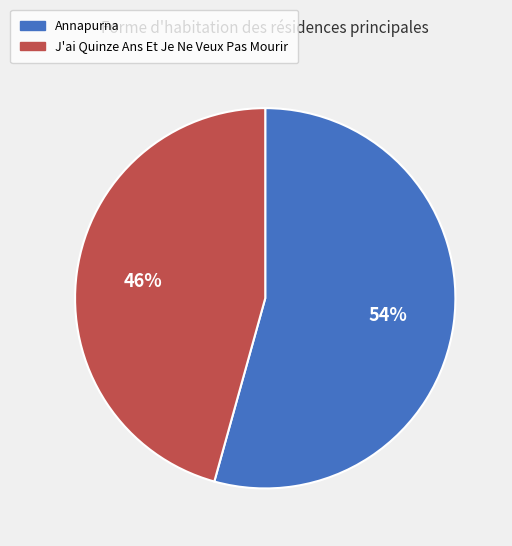

Which category has the smallest portion of the pie?

J'ai Quinze Ans Et Je Ne Veux Pas Mourir